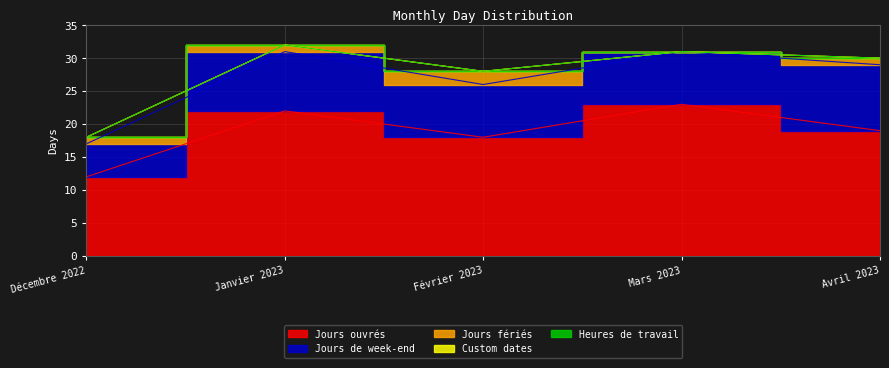

Reading left to right, list all the values displayed in this chart.

Jours ouvrés: 12	22	18	23	19
Jours de week-end: 5	9	8	8	10
Jours fériés: 1	1	2	0	1
Custom dates: 0	0	0	0	0
Heures de travail: 0	0	0	0	0